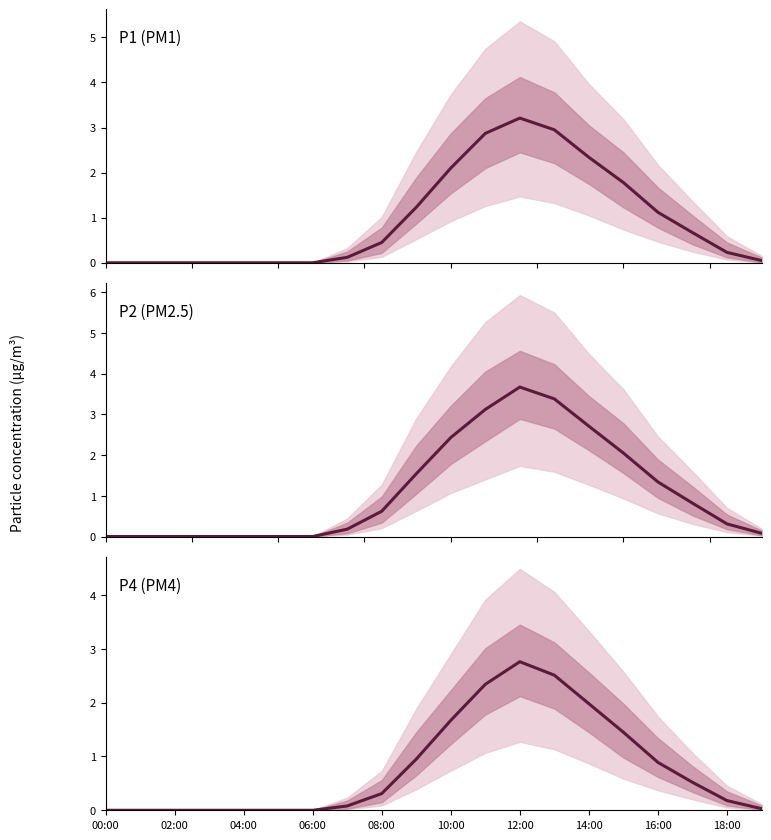

Which has a higher value, 14:00 or 04:00?

14:00